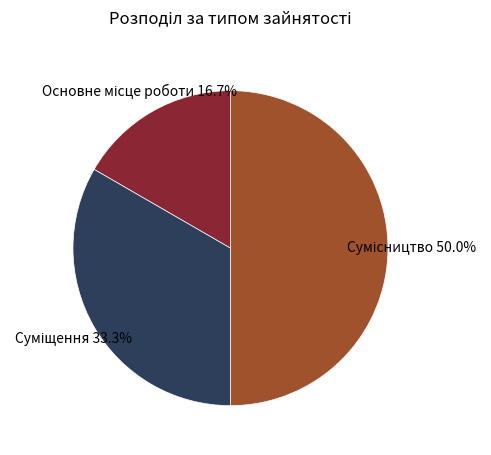

How many segments does this pie chart have?

3